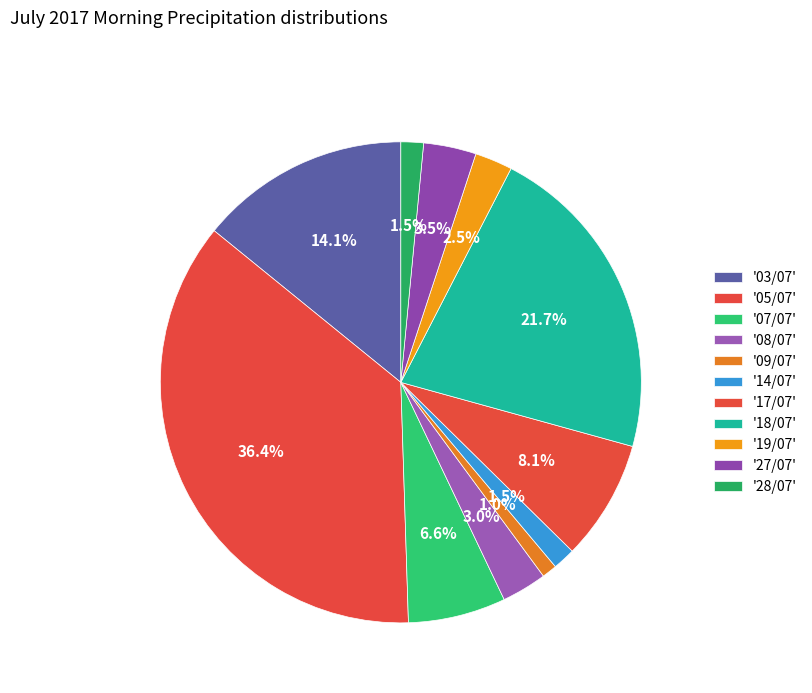

Count the number of slices in the pie.

11